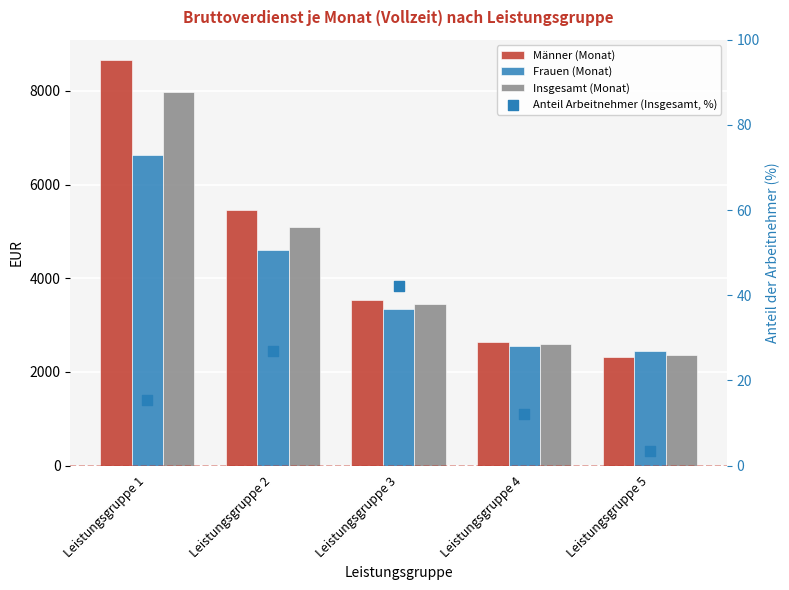

Which series has the widest spread of Y values?

Männer (Monat)